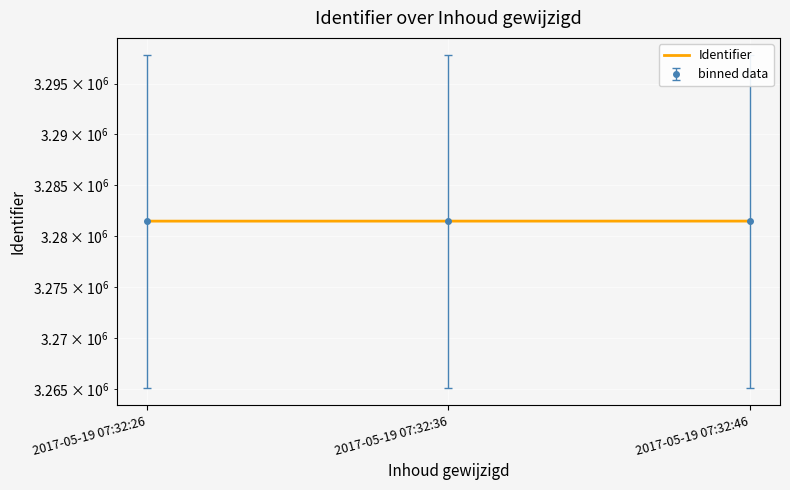

Reading right to left, what are all the values shown in this chart?

2017-05-19 07:32:46=3281462	2017-05-19 07:32:36=3281460	2017-05-19 07:32:26=3281458